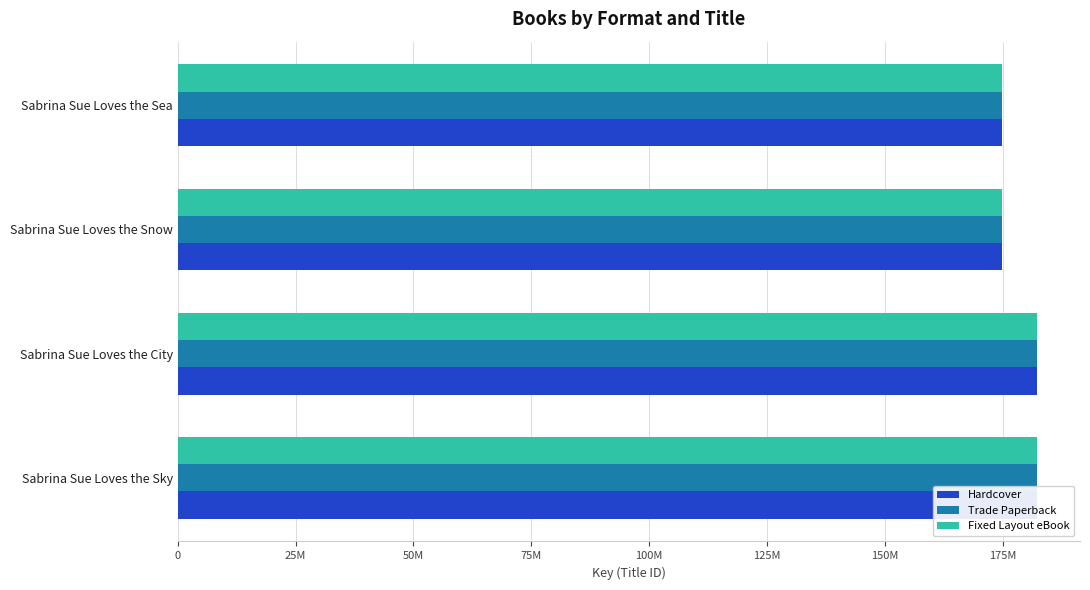

At how many categories does at least one series exceed 180120365?

2